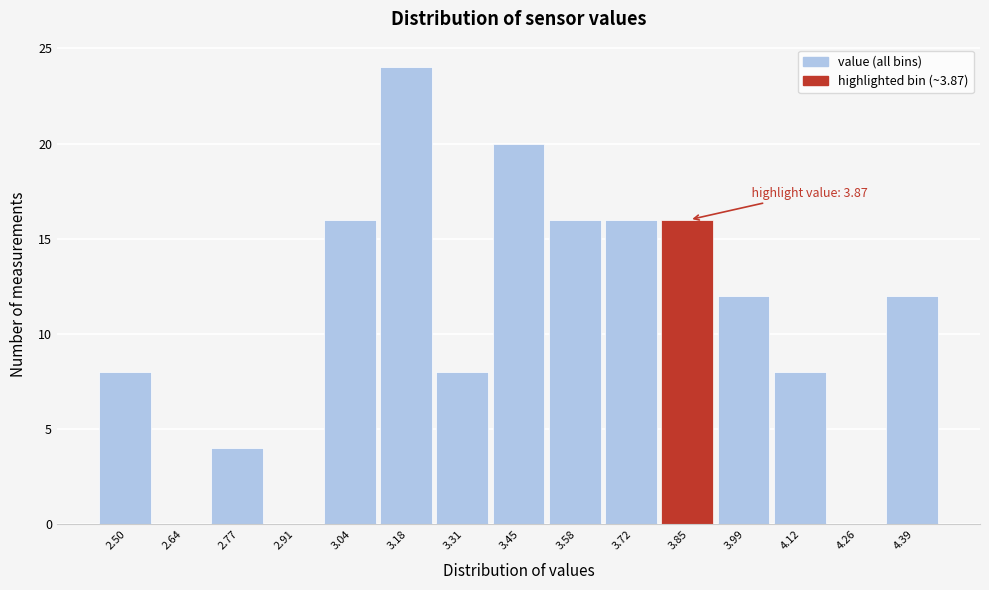

Reading right to left, transcribe all the data shown in this chart.

4.39=12	4.26=0	4.12=8	3.99=12	3.85=16	3.72=16	3.58=16	3.45=20	3.31=8	3.18=24	3.04=16	2.91=0	2.77=4	2.64=0	2.50=8